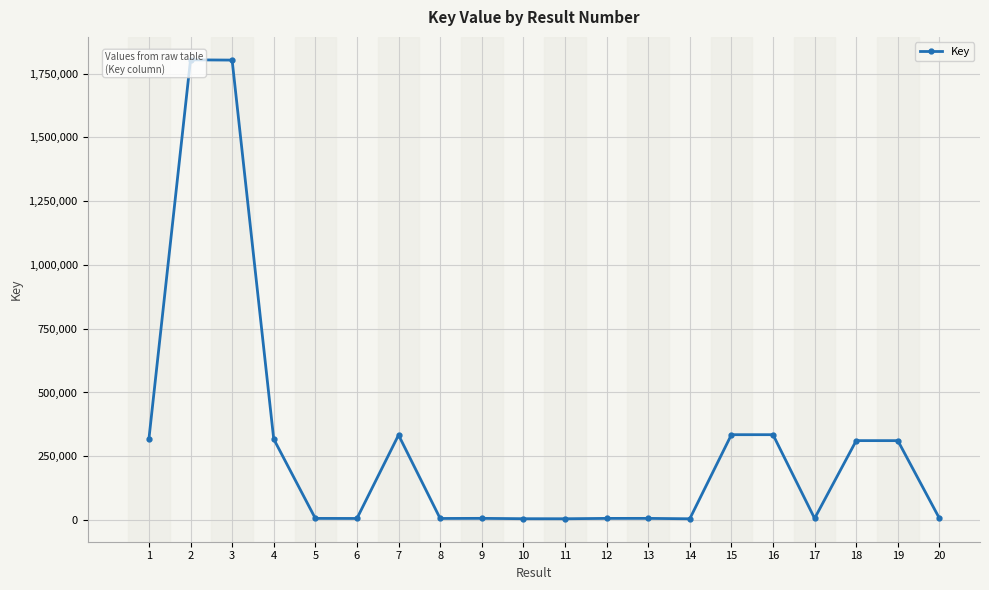

What is the difference between the values at 13 and 6?

312